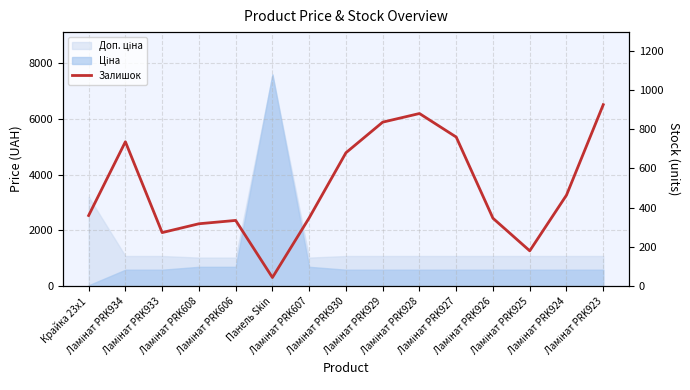

The value at Ламінат PRK607 is 569. True or false?

False